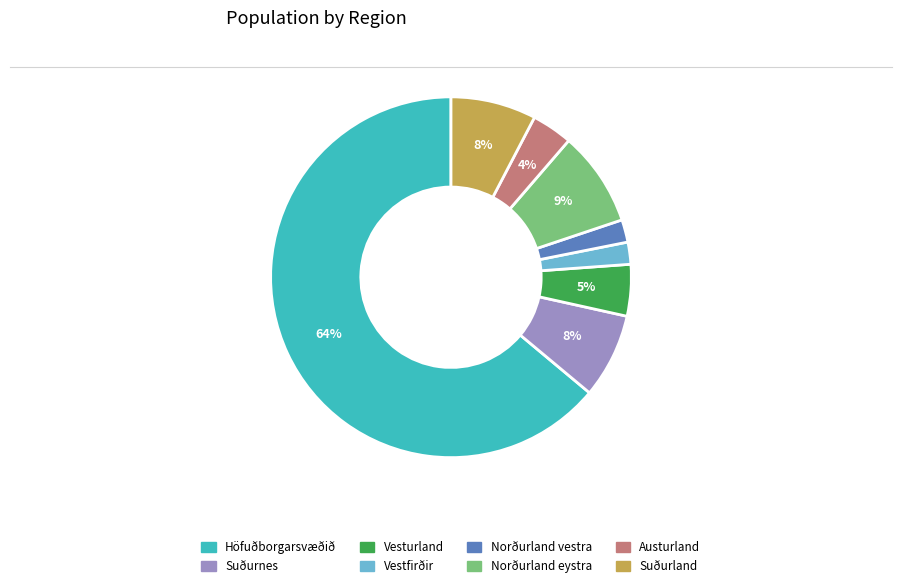

True or false: Austurland accounts for 4% of the total.

True